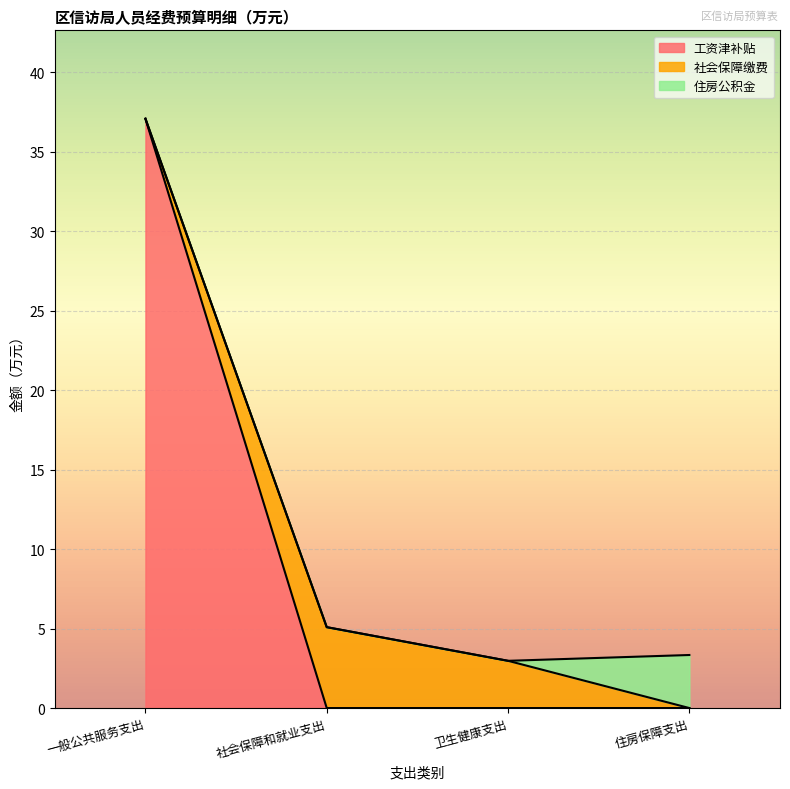

At which label is 工资津补贴 closest to 18?

社会保障和就业支出